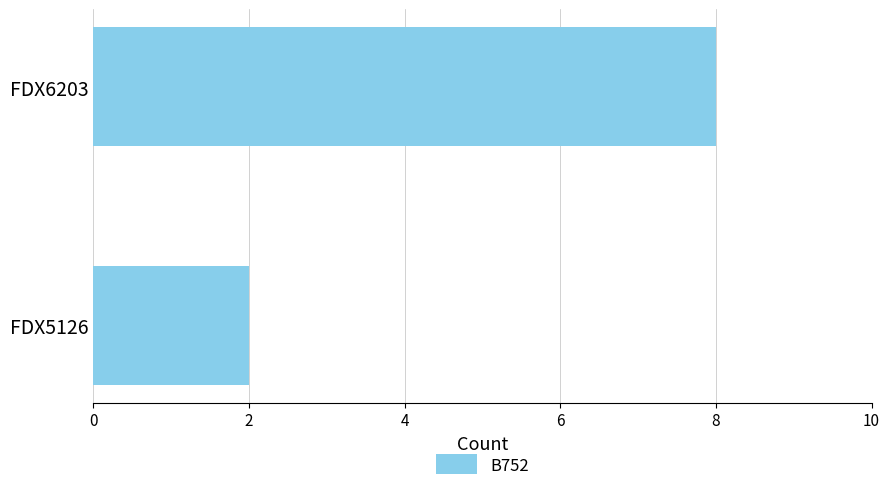

Which has a higher value, FDX6203 or FDX5126?

FDX6203